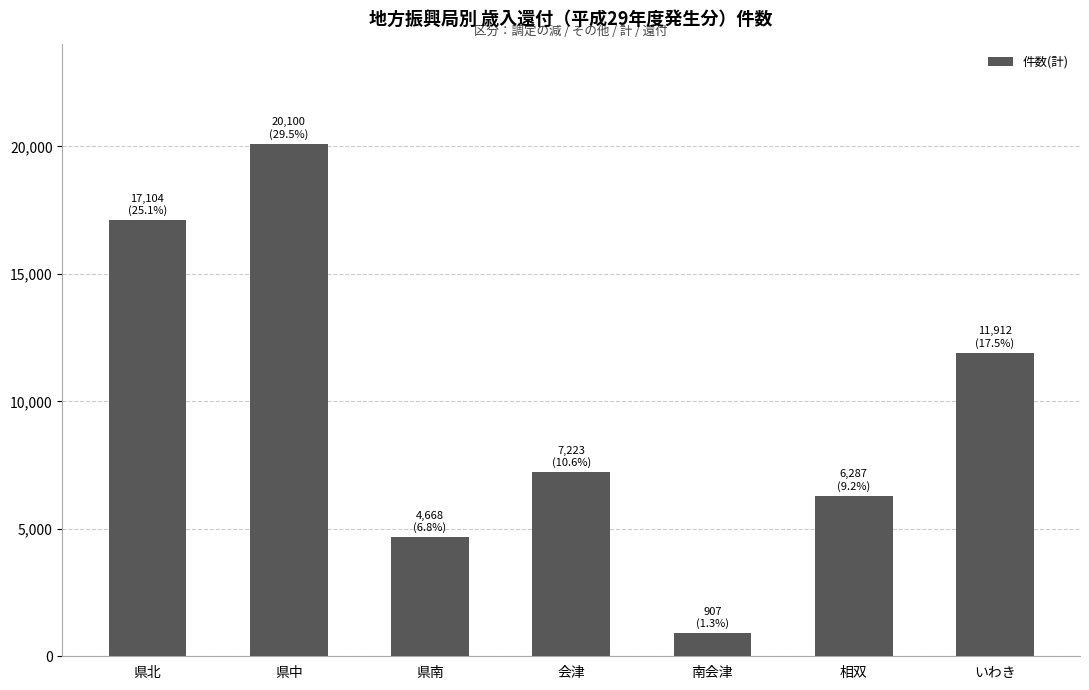

What is the ratio of the value at 県中 to the value at 相双?

3.2